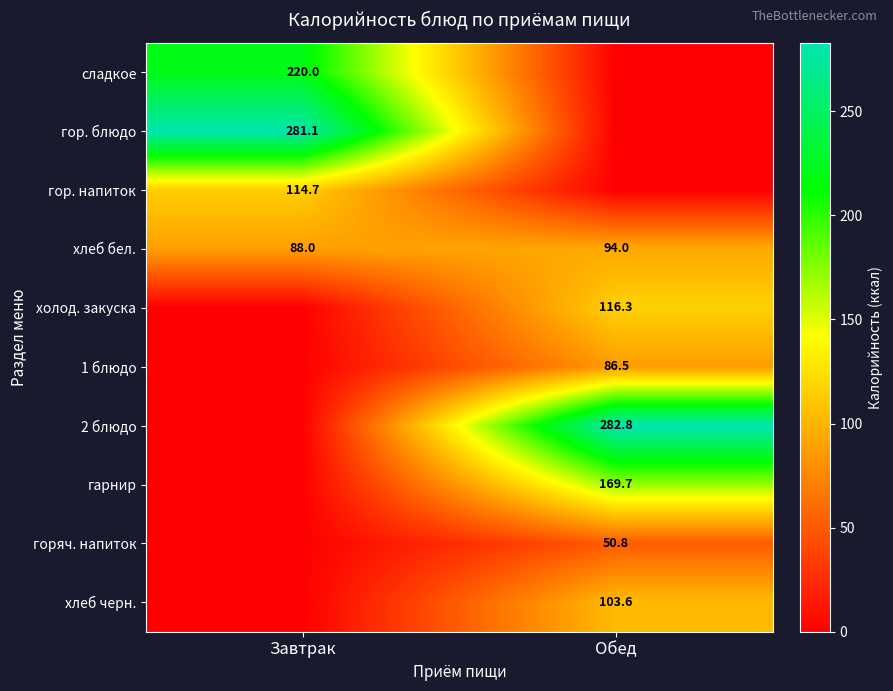

True or false: 2 блюдо has a value of 282.8 at Обед.

True